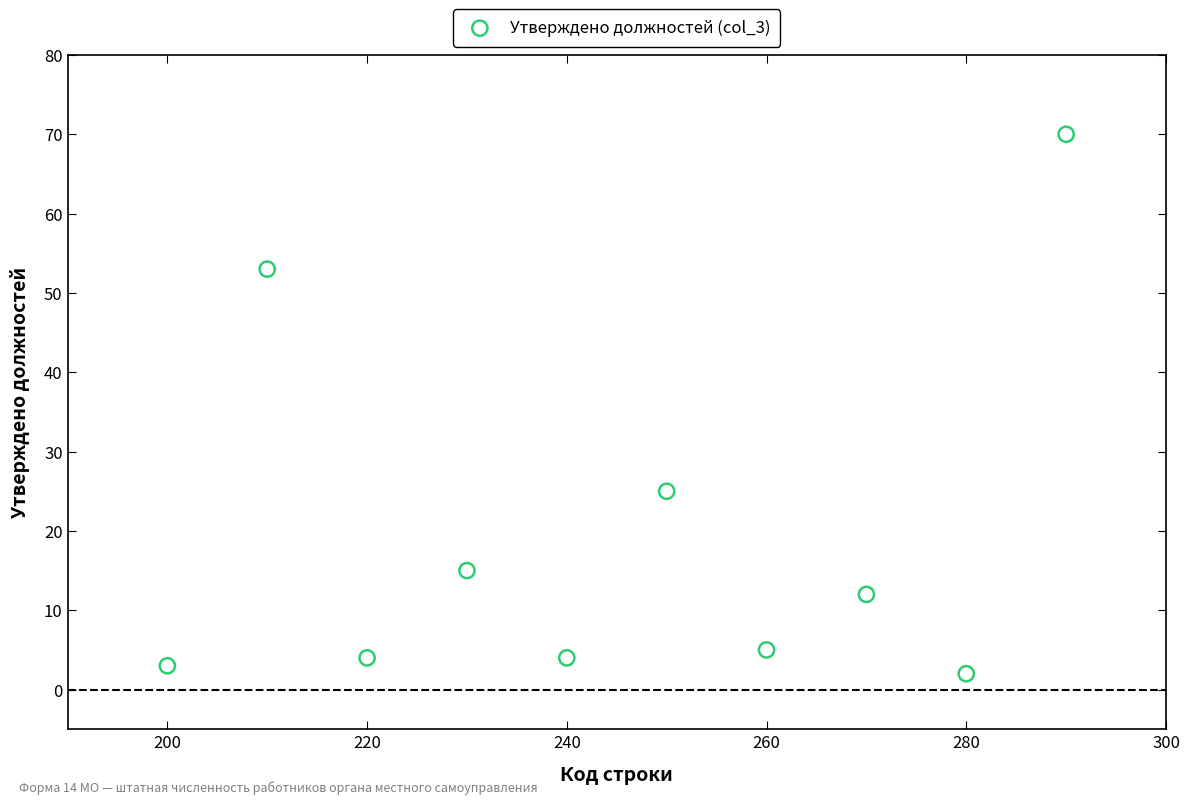

What Y value in the scatter plot is closest to 36?

25